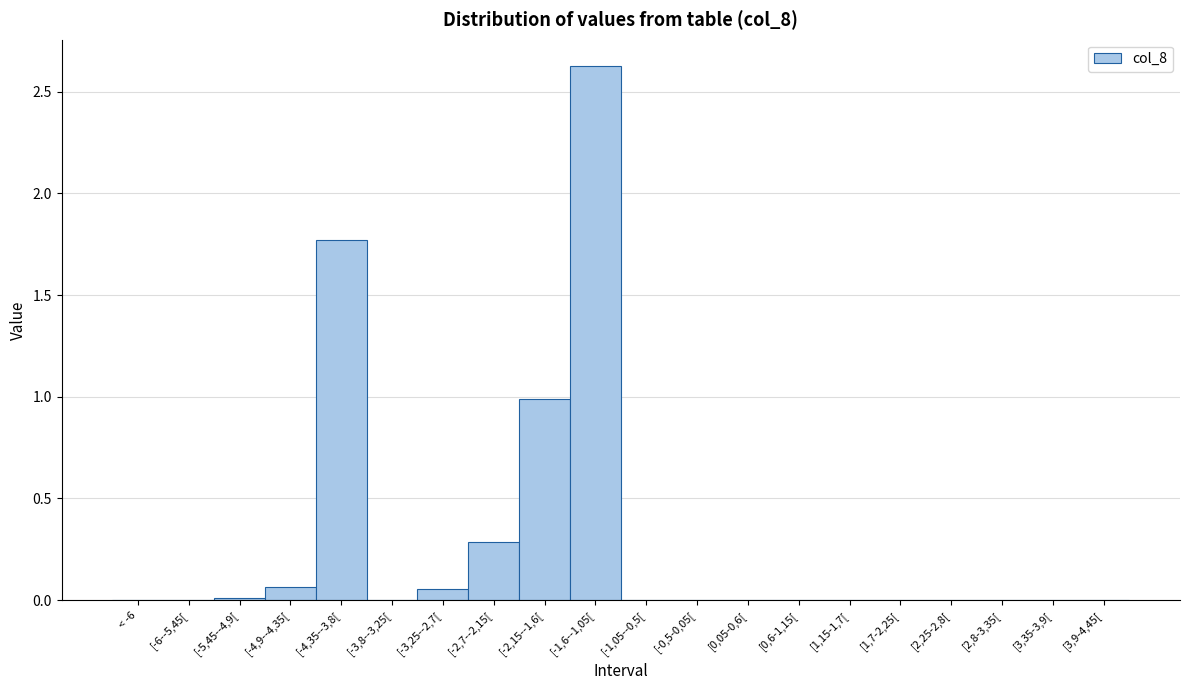

The chart shows a value of 0.0 at [2,25-2,8[. True or false?

True